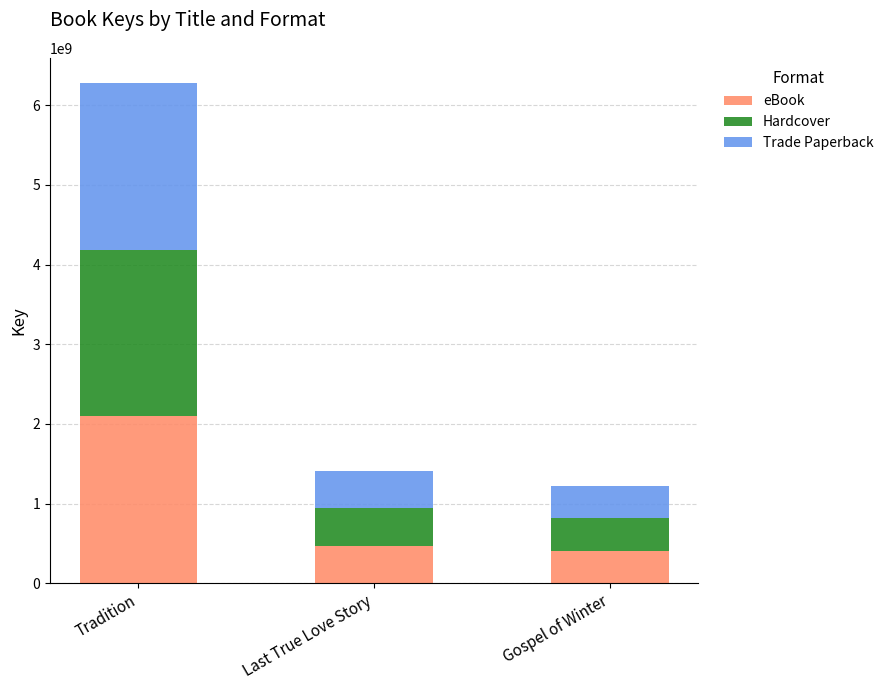

Reading left to right, list the values for the eBook series.

Tradition=2093889139	Last True Love Story=470276102	Gospel of Winter=408865606